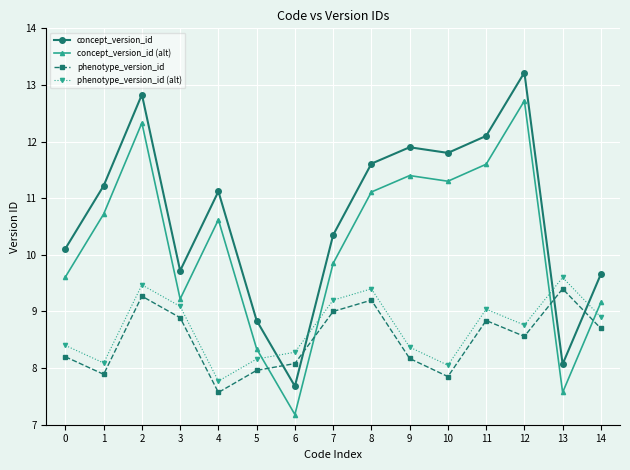

True or false: phenotype_version_id (alt) and phenotype_version_id intersect in this chart.

False